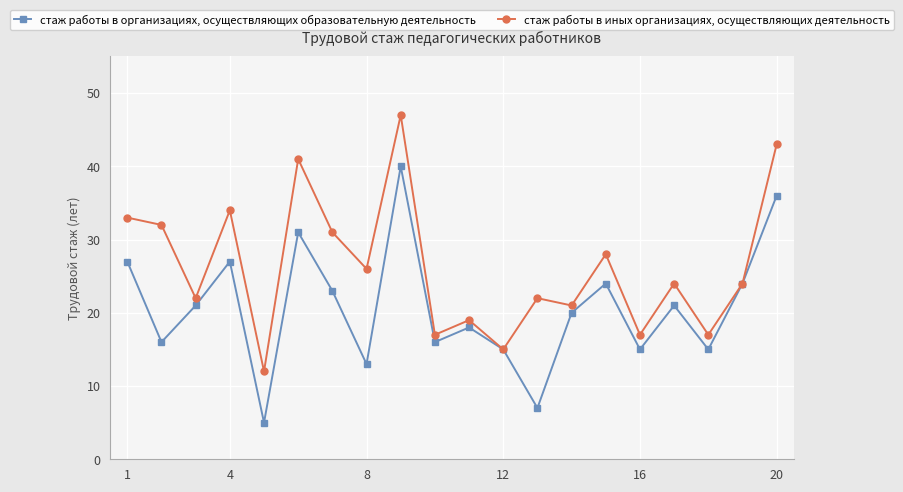

What is the minimum value shown in the chart?

5